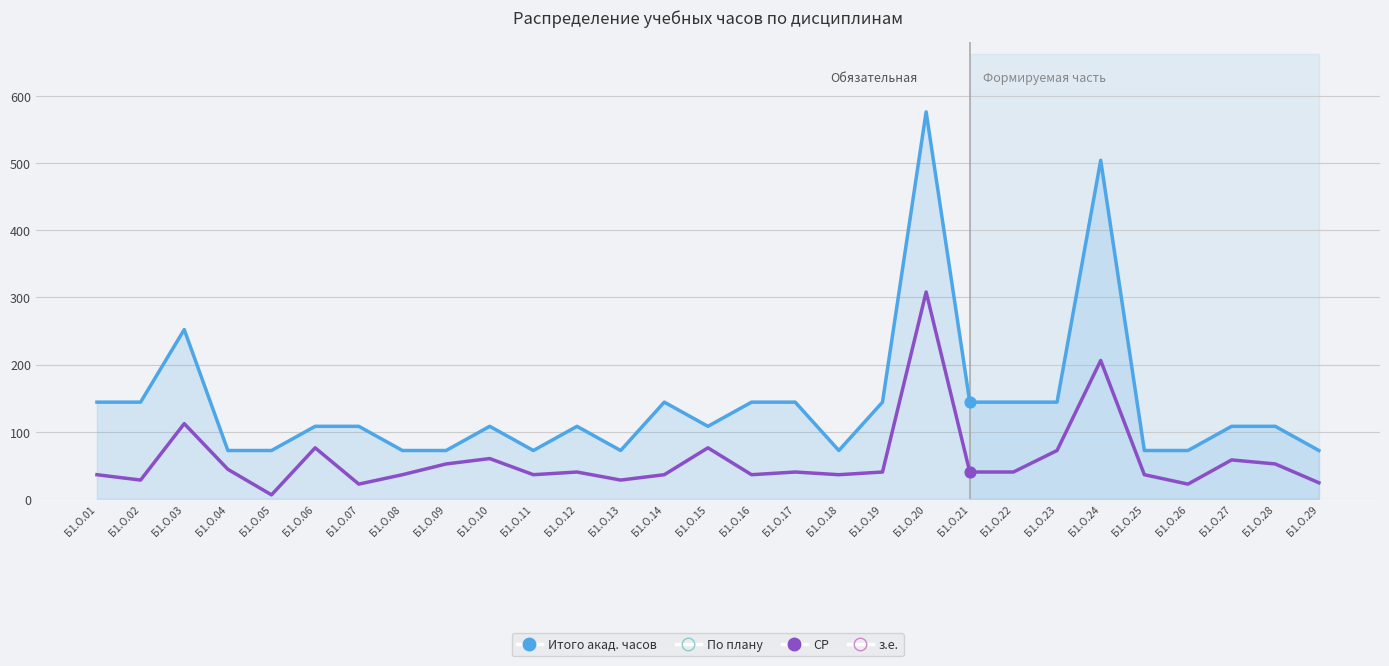

Which series has the largest Y range (max minus min)?

Итого акад. часов